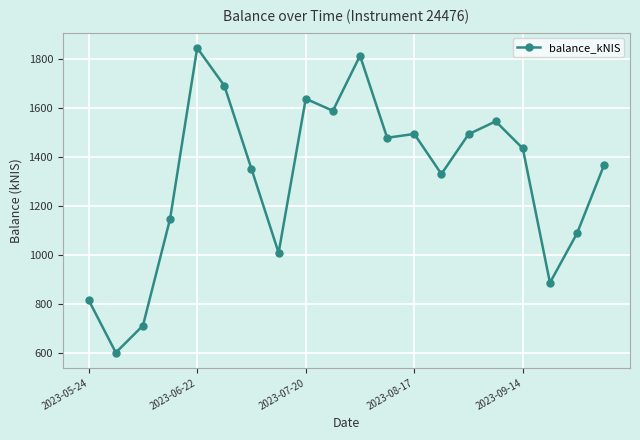

True or false: there are more than 0 points higher than both neighbors.

True